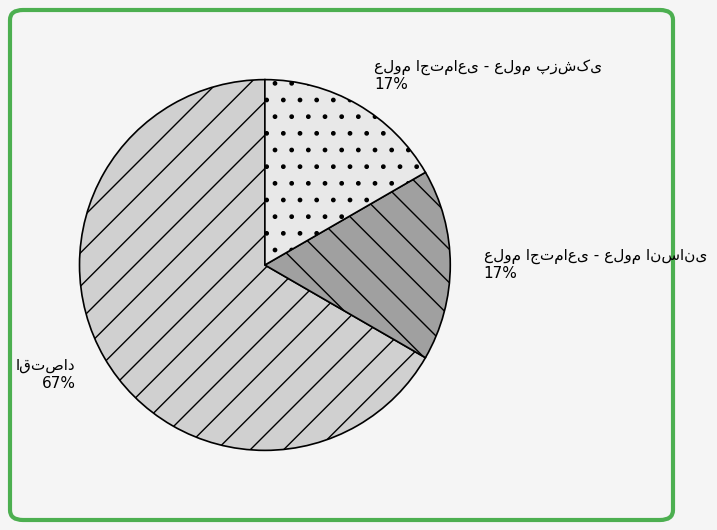

To the nearest percent, what is the average slice percentage?

33%